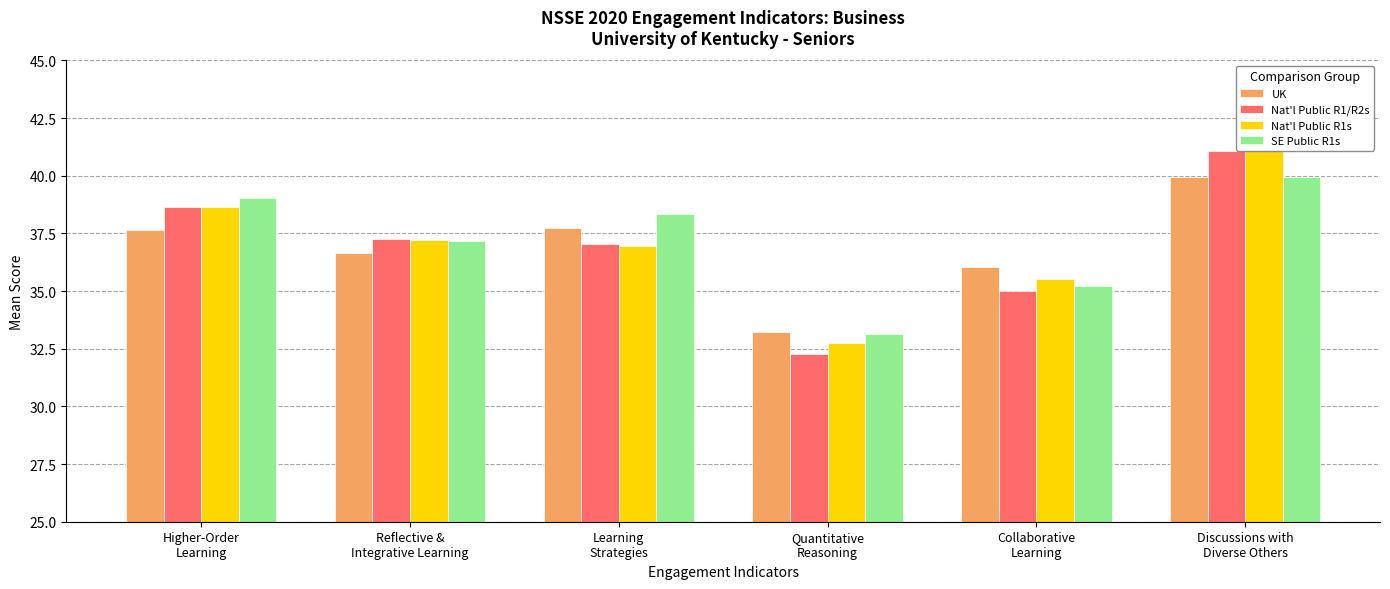

At which category does the chart reach its minimum across all series?

Quantitative
Reasoning